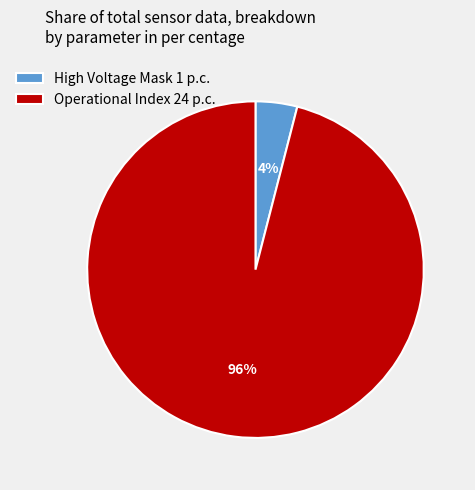

What is the smallest slice in the pie chart?

High Voltage Mask 1 p.c.